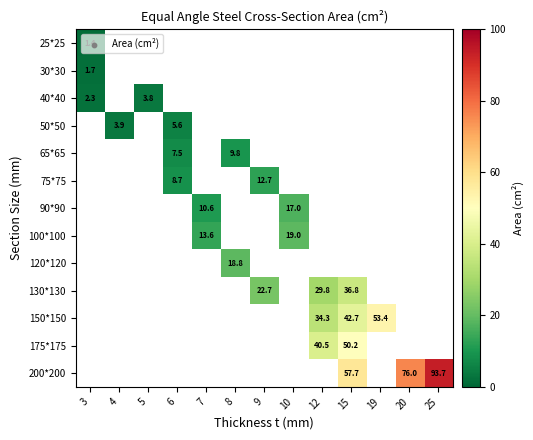

At which category does the chart reach its peak across all series?

25